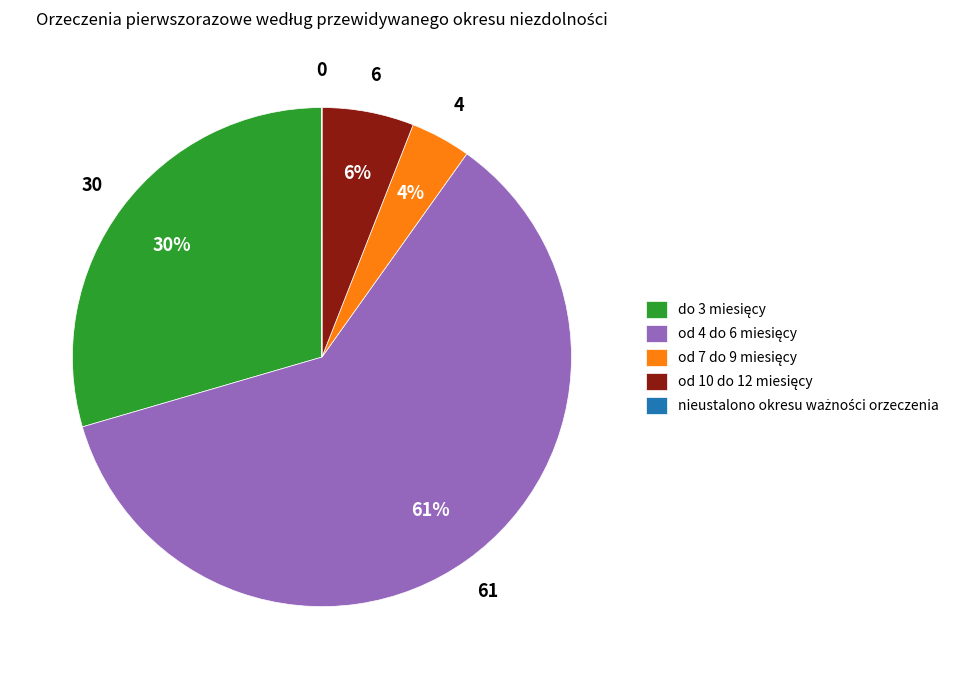

To the nearest percent, what is the average slice percentage?

20%